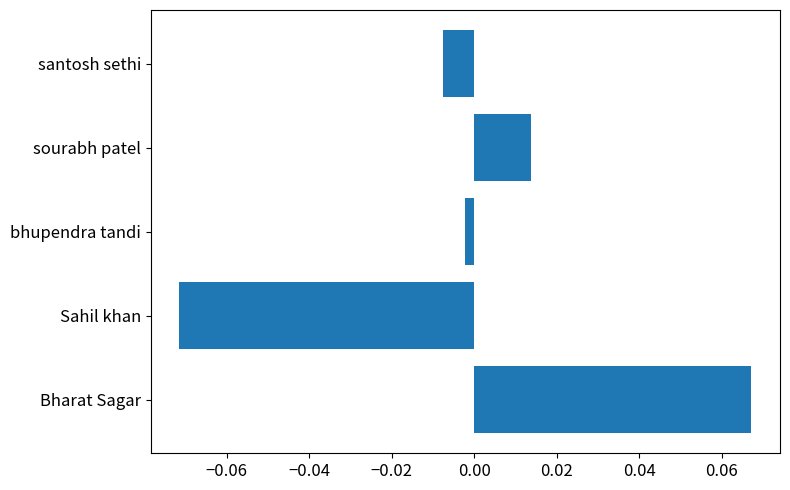

Rank the categories by value from lowest to highest.

Sahil khan, santosh sethi, bhupendra tandi, sourabh patel, Bharat Sagar